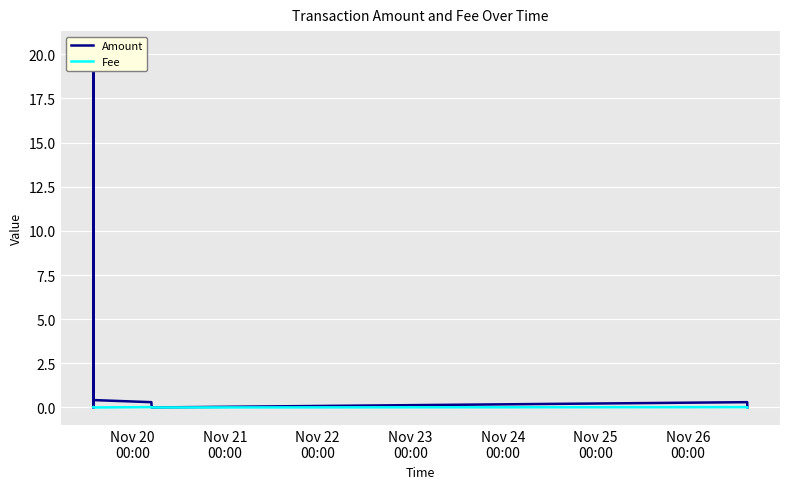

How many data points does each series have?

9